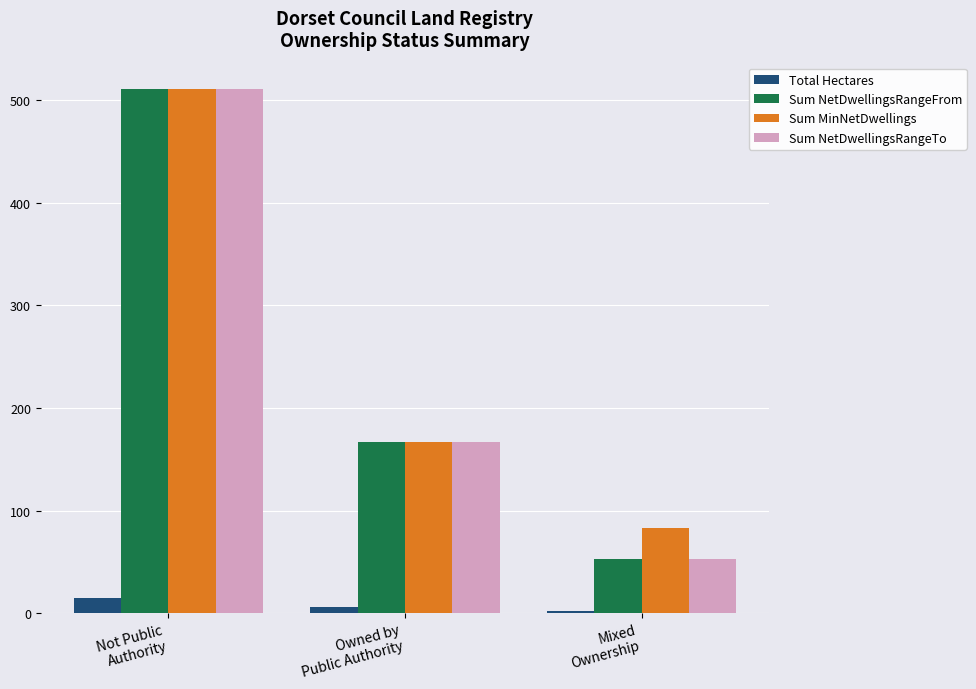

Reading left to right, extract all data points from this chart.

Total Hectares: Not Public
Authority=15.0	Owned by
Public Authority=5.5	Mixed
Ownership=1.6
Sum NetDwellingsRangeFrom: Not Public
Authority=511.0	Owned by
Public Authority=167.0	Mixed
Ownership=53.0
Sum MinNetDwellings: Not Public
Authority=511.0	Owned by
Public Authority=167.0	Mixed
Ownership=83.0
Sum NetDwellingsRangeTo: Not Public
Authority=511.0	Owned by
Public Authority=167.0	Mixed
Ownership=53.0